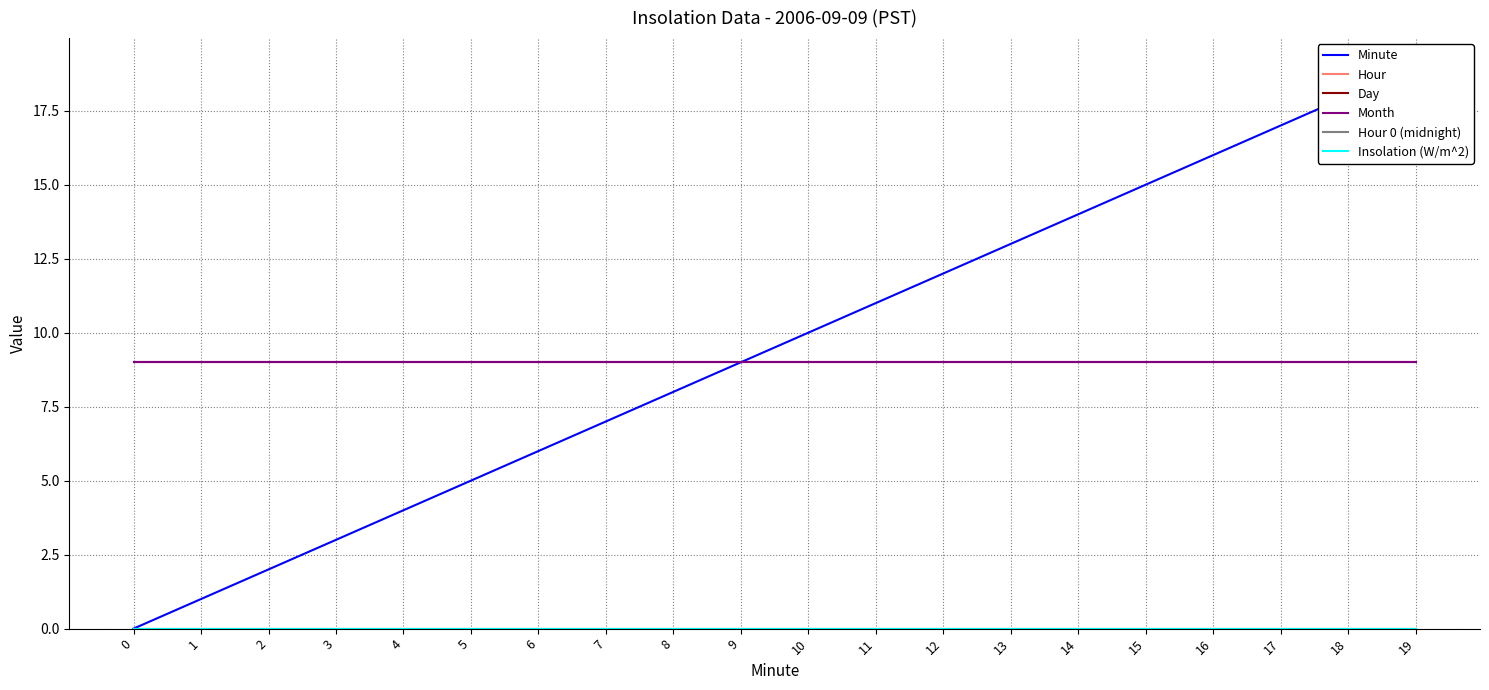

What is the spread (max minus min) of values at 12?

12